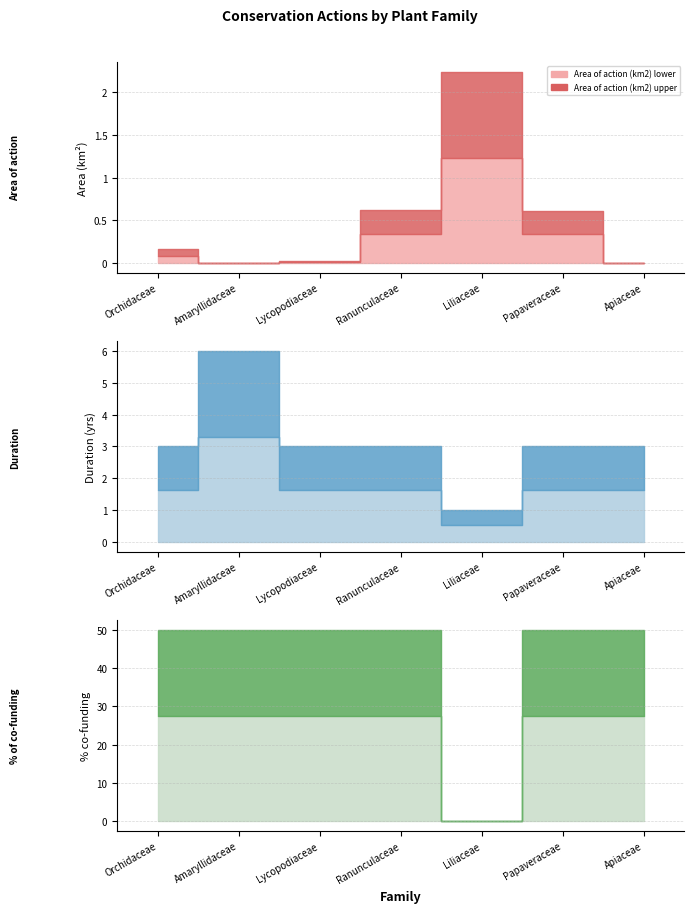

True or false: % of co-funding has more than 2 interior local peaks.

False